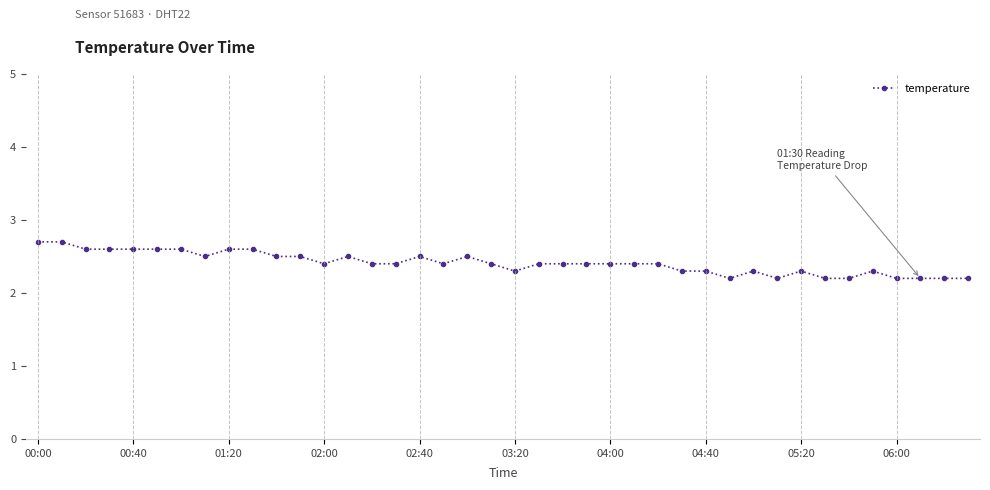

What is the difference between the maximum and minimum values?

0.5